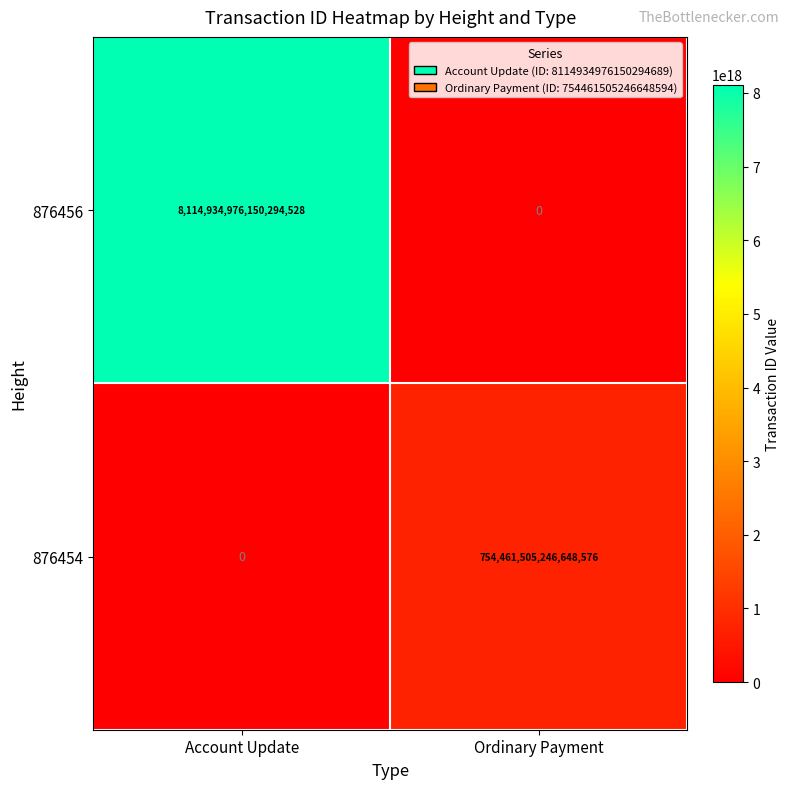

At which label does 876454 reach its minimum?

Account Update